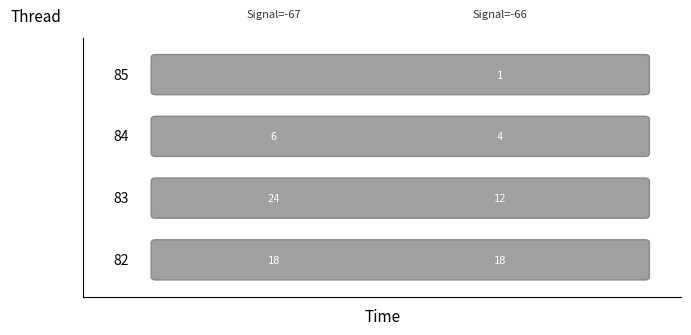

List the series in order of their overall mean, highest first.

Signal -67, Signal -66